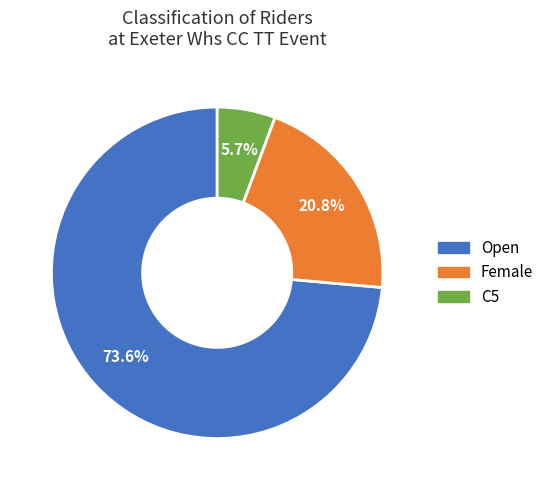

The C5 slice represents 1% of the pie. True or false?

False